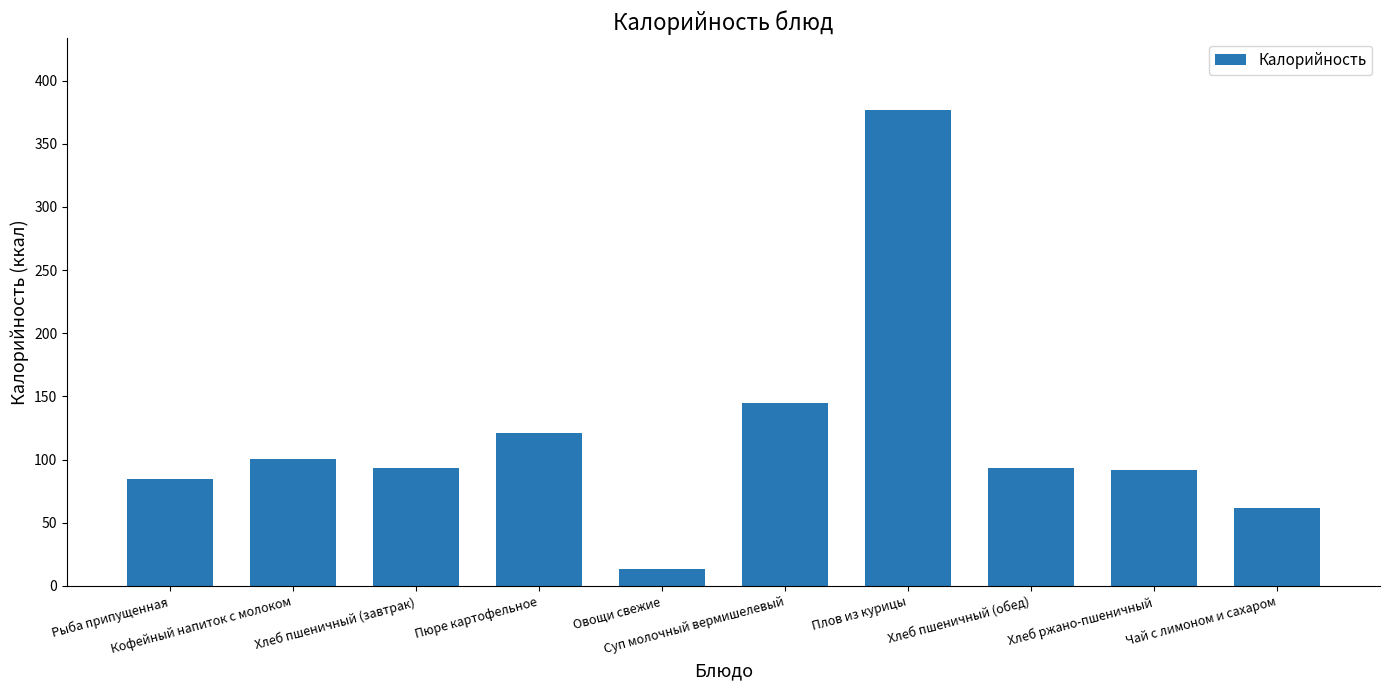

True or false: the data shows 37.6 at Пюре картофельное.

False